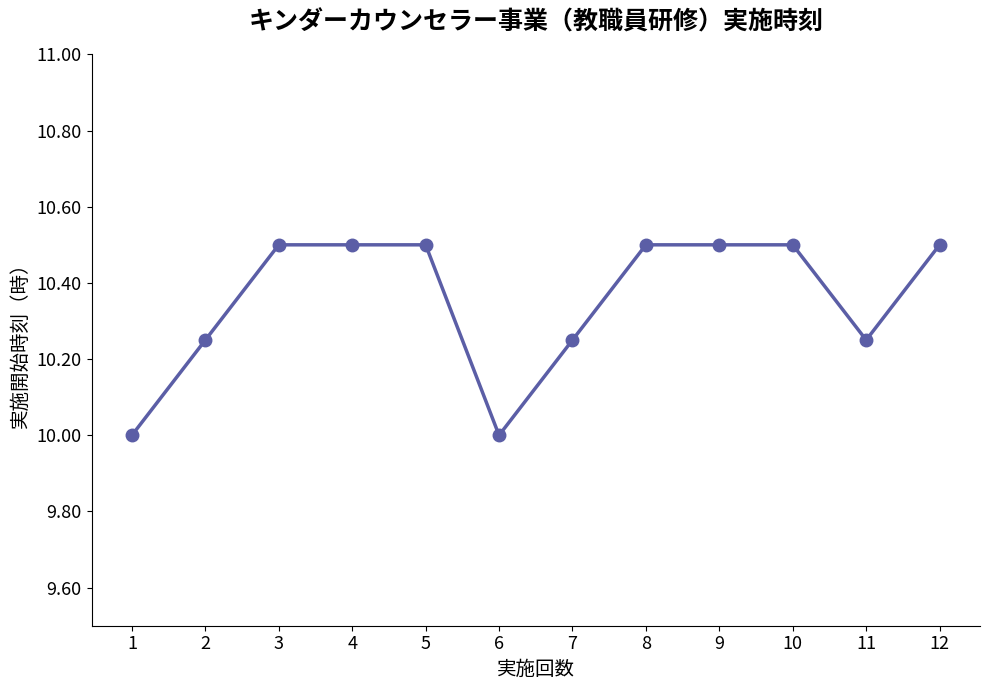

What is the change in value from 1 to 9?

+0.5